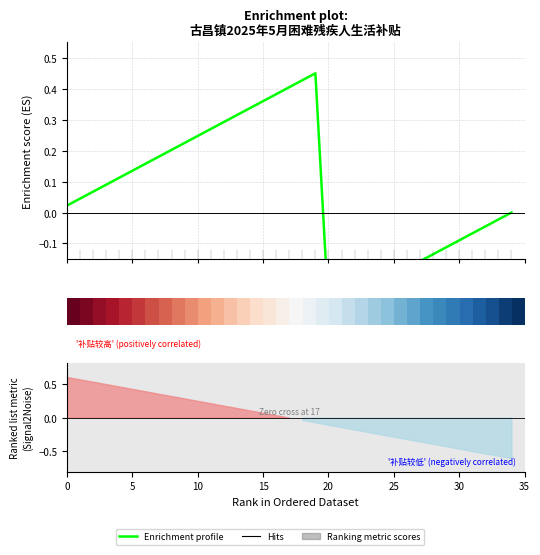

Which has a higher value, 29 or 14?

14